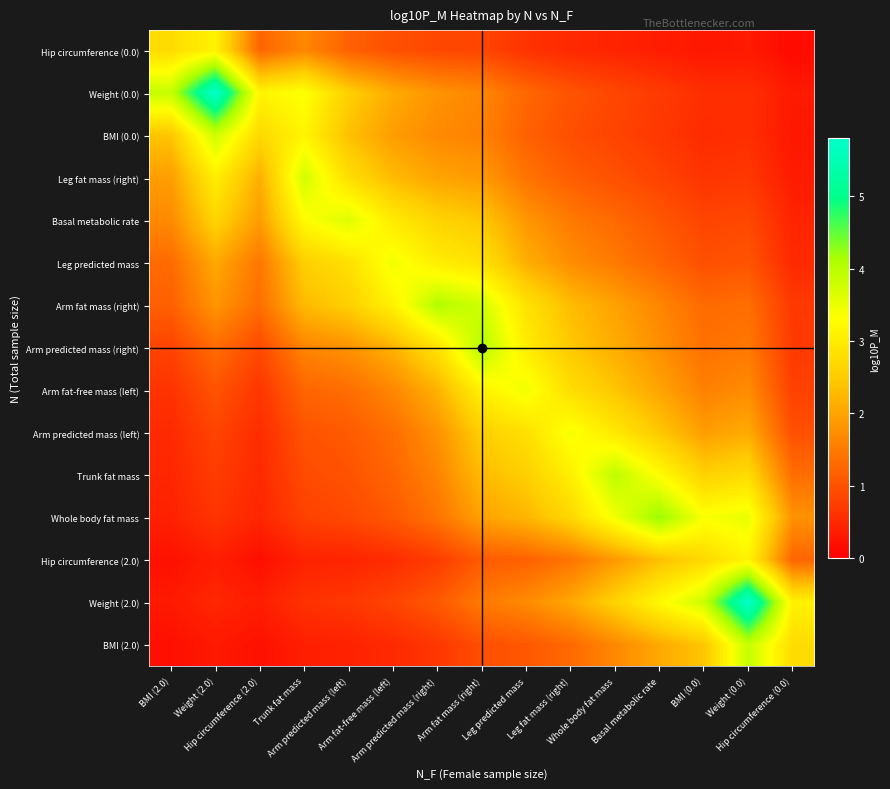

Reading left to right, extract all data points from this chart.

Hip circumference (0.0): BMI (2.0)=2.8	Weight (2.0)=3.1	Hip circumference (2.0)=1.2	Trunk fat mass=1.6	Arm predicted mass (left)=1.2	Arm fat-free mass (left)=1.0	Arm predicted mass (right)=0.9	Arm fat mass (right)=0.9	Leg predicted mass=0.6	Leg fat mass (right)=0.5	Whole body fat mass=0.4	Basal metabolic rate=0.4	BMI (0.0)=0.3	Weight (0.0)=0.3	Hip circumference (0.0)=0.1
Weight (0.0): BMI (2.0)=3.9	Weight (2.0)=5.8	Hip circumference (2.0)=3.2	Trunk fat mass=3.4	Arm predicted mass (left)=2.6	Arm fat-free mass (left)=2.1	Arm predicted mass (right)=1.8	Arm fat mass (right)=1.6	Leg predicted mass=1.3	Leg fat mass (right)=1.0	Whole body fat mass=0.9	Basal metabolic rate=0.7	BMI (0.0)=0.6	Weight (0.0)=0.6	Hip circumference (0.0)=0.3
BMI (0.0): BMI (2.0)=2.4	Weight (2.0)=3.8	Hip circumference (2.0)=2.7	Trunk fat mass=3.2	Arm predicted mass (left)=2.3	Arm fat-free mass (left)=1.9	Arm predicted mass (right)=1.7	Arm fat mass (right)=1.6	Leg predicted mass=1.2	Leg fat mass (right)=1.0	Whole body fat mass=0.8	Basal metabolic rate=0.7	BMI (0.0)=0.5	Weight (0.0)=0.6	Hip circumference (0.0)=0.3
Leg fat mass (right): BMI (2.0)=1.9	Weight (2.0)=3.0	Hip circumference (2.0)=2.1	Trunk fat mass=3.8	Arm predicted mass (left)=2.8	Arm fat-free mass (left)=2.3	Arm predicted mass (right)=2.0	Arm fat mass (right)=1.9	Leg predicted mass=1.4	Leg fat mass (right)=1.1	Whole body fat mass=1.0	Basal metabolic rate=0.8	BMI (0.0)=0.6	Weight (0.0)=0.7	Hip circumference (0.0)=0.3
Basal metabolic rate: BMI (2.0)=1.7	Weight (2.0)=2.6	Hip circumference (2.0)=1.9	Trunk fat mass=3.3	Arm predicted mass (left)=3.6	Arm fat-free mass (left)=3.0	Arm predicted mass (right)=2.6	Arm fat mass (right)=2.4	Leg predicted mass=1.8	Leg fat mass (right)=1.5	Whole body fat mass=1.3	Basal metabolic rate=1.1	BMI (0.0)=0.8	Weight (0.0)=0.9	Hip circumference (0.0)=0.4
Leg predicted mass: BMI (2.0)=1.3	Weight (2.0)=2.1	Hip circumference (2.0)=1.5	Trunk fat mass=2.5	Arm predicted mass (left)=2.8	Arm fat-free mass (left)=3.5	Arm predicted mass (right)=3.0	Arm fat mass (right)=2.8	Leg predicted mass=2.1	Leg fat mass (right)=1.7	Whole body fat mass=1.5	Basal metabolic rate=1.2	BMI (0.0)=1.0	Weight (0.0)=1.0	Hip circumference (0.0)=0.5
Arm fat mass (right): BMI (2.0)=1.2	Weight (2.0)=1.8	Hip circumference (2.0)=1.3	Trunk fat mass=2.3	Arm predicted mass (left)=2.5	Arm fat-free mass (left)=3.1	Arm predicted mass (right)=4.0	Arm fat mass (right)=3.8	Leg predicted mass=2.8	Leg fat mass (right)=2.3	Whole body fat mass=2.0	Basal metabolic rate=1.6	BMI (0.0)=1.3	Weight (0.0)=1.3	Hip circumference (0.0)=0.7
Arm predicted mass (right): BMI (2.0)=0.8	Weight (2.0)=1.3	Hip circumference (2.0)=0.9	Trunk fat mass=1.6	Arm predicted mass (left)=1.8	Arm fat-free mass (left)=2.2	Arm predicted mass (right)=2.9	Arm fat mass (right)=4.0	Leg predicted mass=3.0	Leg fat mass (right)=2.4	Whole body fat mass=2.1	Basal metabolic rate=1.8	BMI (0.0)=1.4	Weight (0.0)=1.5	Hip circumference (0.0)=0.7
Arm fat-free mass (left): BMI (2.0)=0.6	Weight (2.0)=1.0	Hip circumference (2.0)=0.7	Trunk fat mass=1.2	Arm predicted mass (left)=1.3	Arm fat-free mass (left)=1.6	Arm predicted mass (right)=2.2	Arm fat mass (right)=3.1	Leg predicted mass=3.5	Leg fat mass (right)=2.8	Whole body fat mass=2.4	Basal metabolic rate=2.0	BMI (0.0)=1.6	Weight (0.0)=1.7	Hip circumference (0.0)=0.8
Arm predicted mass (left): BMI (2.0)=0.5	Weight (2.0)=0.8	Hip circumference (2.0)=0.5	Trunk fat mass=1.0	Arm predicted mass (left)=1.1	Arm fat-free mass (left)=1.3	Arm predicted mass (right)=1.8	Arm fat mass (right)=2.5	Leg predicted mass=2.8	Leg fat mass (right)=3.4	Whole body fat mass=2.9	Basal metabolic rate=2.4	BMI (0.0)=1.9	Weight (0.0)=2.1	Hip circumference (0.0)=1.0
Trunk fat mass: BMI (2.0)=0.5	Weight (2.0)=0.7	Hip circumference (2.0)=0.5	Trunk fat mass=0.9	Arm predicted mass (left)=1.0	Arm fat-free mass (left)=1.2	Arm predicted mass (right)=1.6	Arm fat mass (right)=2.3	Leg predicted mass=2.5	Leg fat mass (right)=3.1	Whole body fat mass=4.0	Basal metabolic rate=3.3	BMI (0.0)=2.6	Weight (0.0)=2.7	Hip circumference (0.0)=1.3
Whole body fat mass: BMI (2.0)=0.4	Weight (2.0)=0.6	Hip circumference (2.0)=0.5	Trunk fat mass=0.8	Arm predicted mass (left)=0.9	Arm fat-free mass (left)=1.1	Arm predicted mass (right)=1.4	Arm fat mass (right)=2.0	Leg predicted mass=2.2	Leg fat mass (right)=2.7	Whole body fat mass=3.4	Basal metabolic rate=4.2	BMI (0.0)=3.4	Weight (0.0)=3.5	Hip circumference (0.0)=1.8
Hip circumference (2.0): BMI (2.0)=0.2	Weight (2.0)=0.4	Hip circumference (2.0)=0.2	Trunk fat mass=0.4	Arm predicted mass (left)=0.4	Arm fat-free mass (left)=0.5	Arm predicted mass (right)=0.7	Arm fat mass (right)=1.1	Leg predicted mass=1.2	Leg fat mass (right)=1.4	Whole body fat mass=1.9	Basal metabolic rate=2.3	BMI (0.0)=2.7	Weight (0.0)=3.2	Hip circumference (0.0)=1.2
Weight (2.0): BMI (2.0)=0.3	Weight (2.0)=0.5	Hip circumference (2.0)=0.4	Trunk fat mass=0.6	Arm predicted mass (left)=0.7	Arm fat-free mass (left)=0.8	Arm predicted mass (right)=1.1	Arm fat mass (right)=1.5	Leg predicted mass=1.7	Leg fat mass (right)=2.0	Whole body fat mass=2.6	Basal metabolic rate=3.2	BMI (0.0)=3.8	Weight (0.0)=5.8	Hip circumference (0.0)=3.1
BMI (2.0): BMI (2.0)=0.2	Weight (2.0)=0.3	Hip circumference (2.0)=0.2	Trunk fat mass=0.4	Arm predicted mass (left)=0.4	Arm fat-free mass (left)=0.5	Arm predicted mass (right)=0.7	Arm fat mass (right)=1.0	Leg predicted mass=1.1	Leg fat mass (right)=1.3	Whole body fat mass=1.7	Basal metabolic rate=2.1	BMI (0.0)=2.4	Weight (0.0)=3.9	Hip circumference (0.0)=2.8